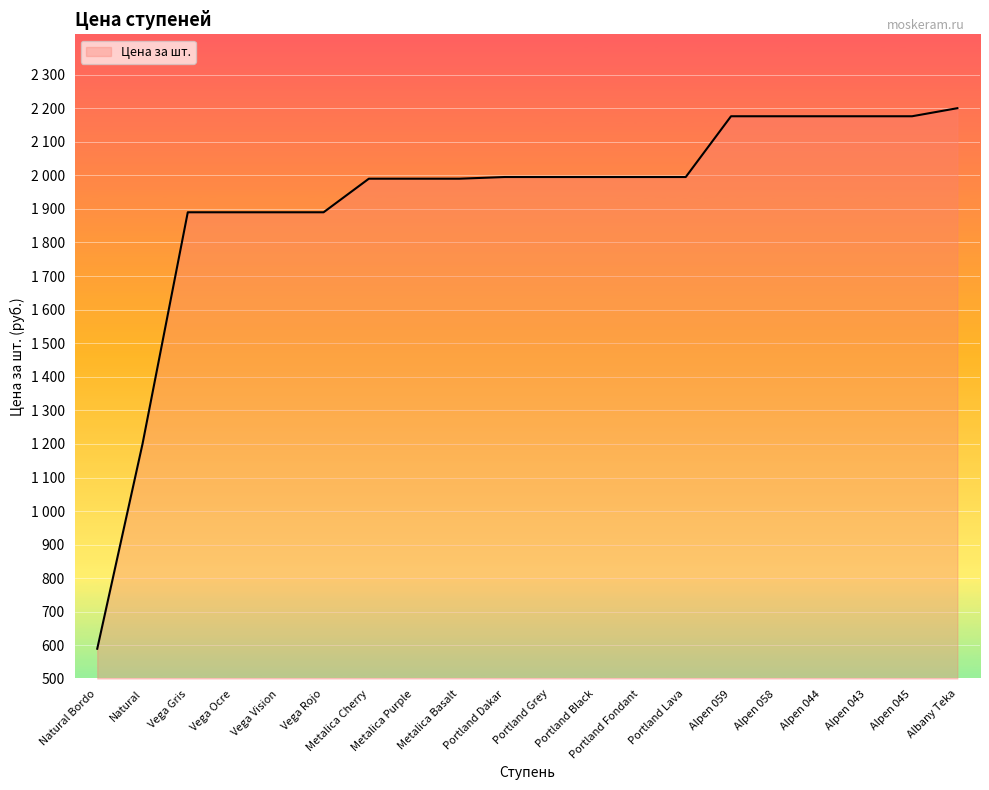

What is the average value?

1919